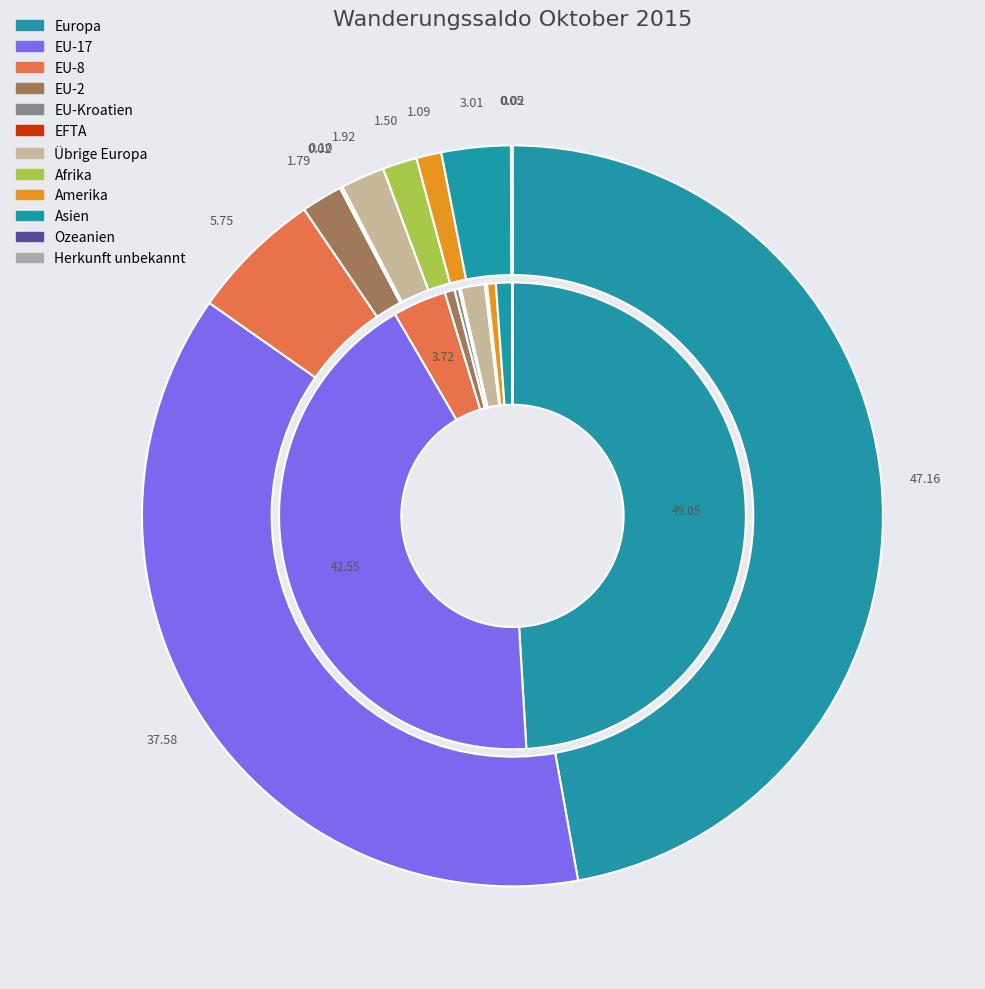

To the nearest percent, what percentage of the pie is EU-2?

1%